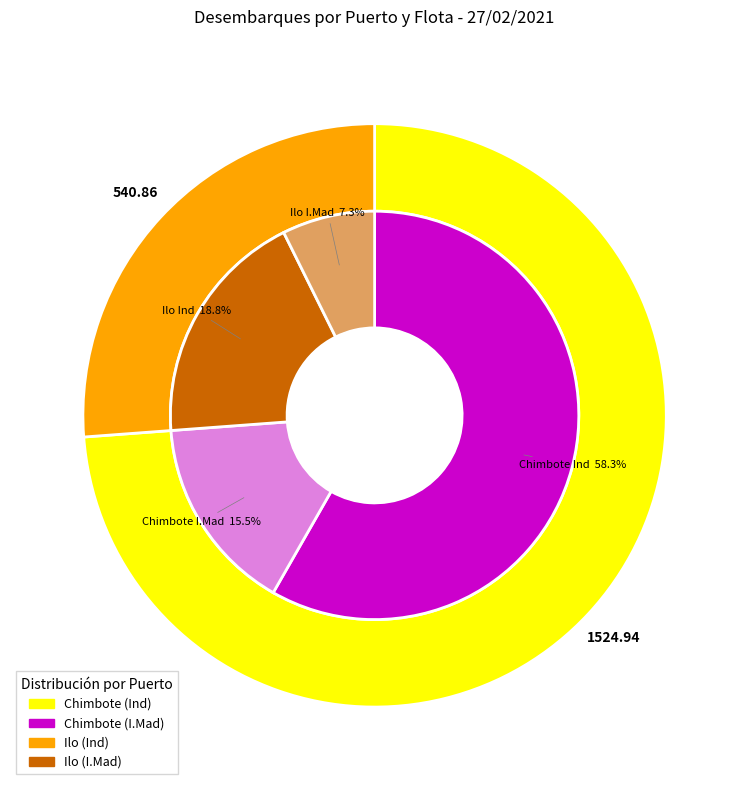

True or false: Ilo I.Mad accounts for 1% of the total.

False